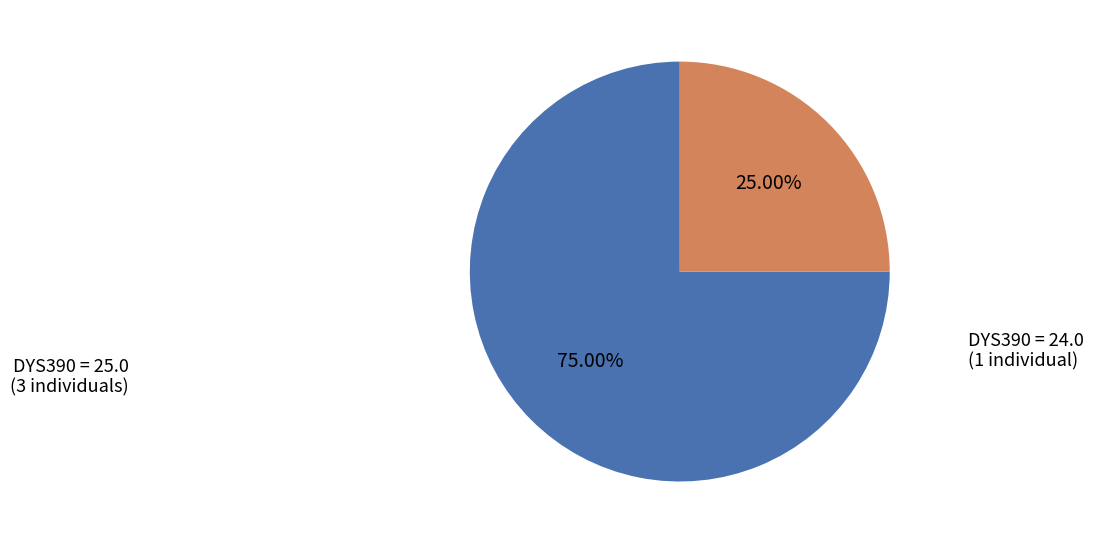

To the nearest percent, what is the average slice percentage?

50%